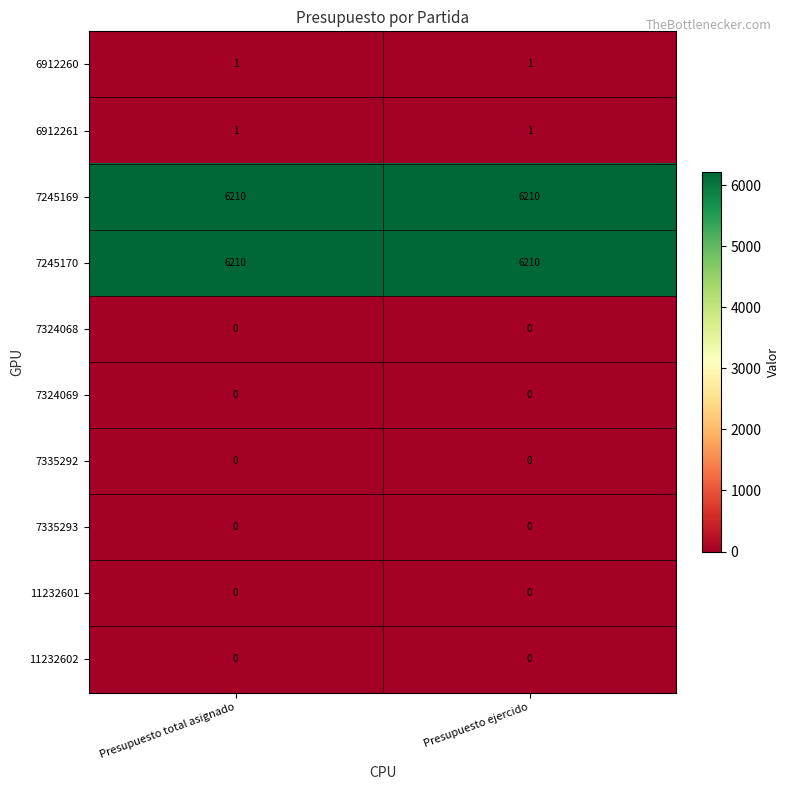

Reading left to right, list all the values displayed in this chart.

6912260: Presupuesto total asignado=1	Presupuesto ejercido=1
6912261: Presupuesto total asignado=1	Presupuesto ejercido=1
7245169: Presupuesto total asignado=6210	Presupuesto ejercido=6210
7245170: Presupuesto total asignado=6210	Presupuesto ejercido=6210
7324068: Presupuesto total asignado=0	Presupuesto ejercido=0
7324069: Presupuesto total asignado=0	Presupuesto ejercido=0
7335292: Presupuesto total asignado=0	Presupuesto ejercido=0
7335293: Presupuesto total asignado=0	Presupuesto ejercido=0
11232601: Presupuesto total asignado=0	Presupuesto ejercido=0
11232602: Presupuesto total asignado=0	Presupuesto ejercido=0